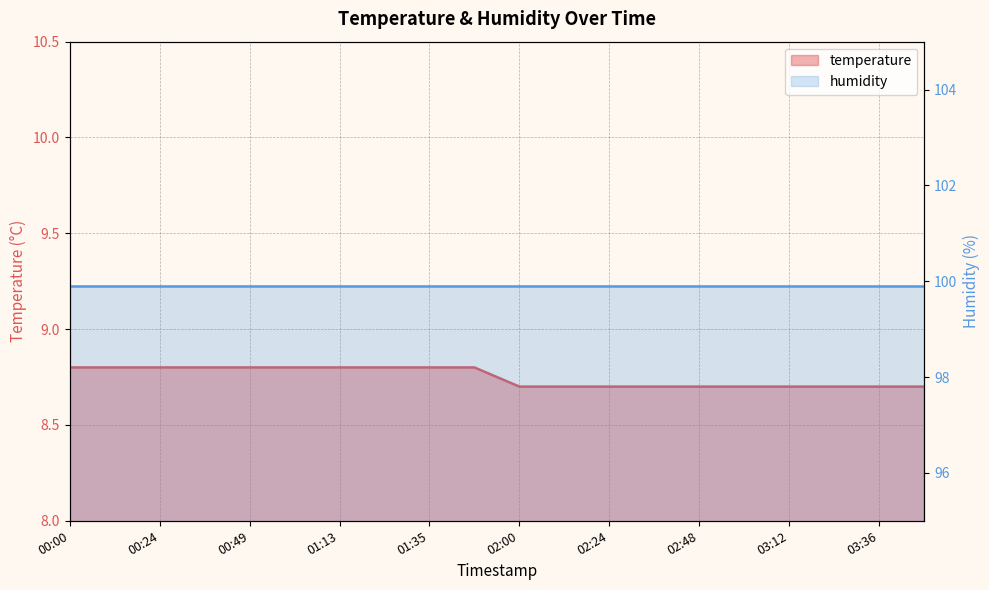

Which label corresponds to the largest value in the chart?

00:00